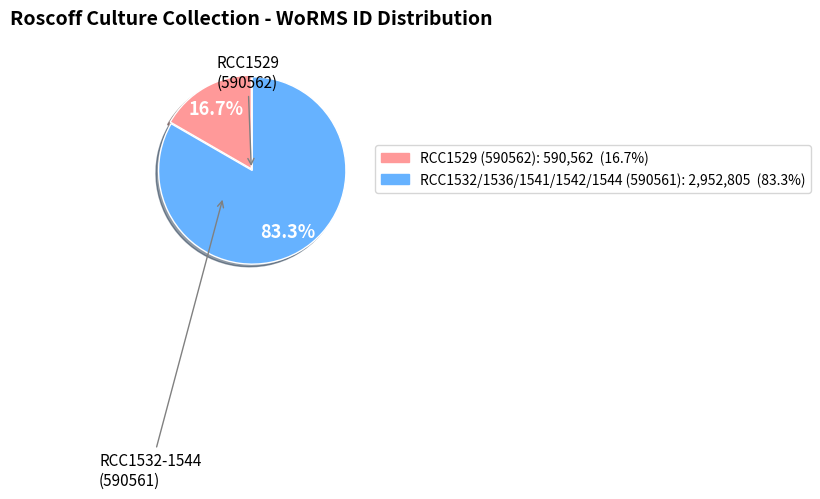

Is there any slice that represents more than half of the pie?

Yes